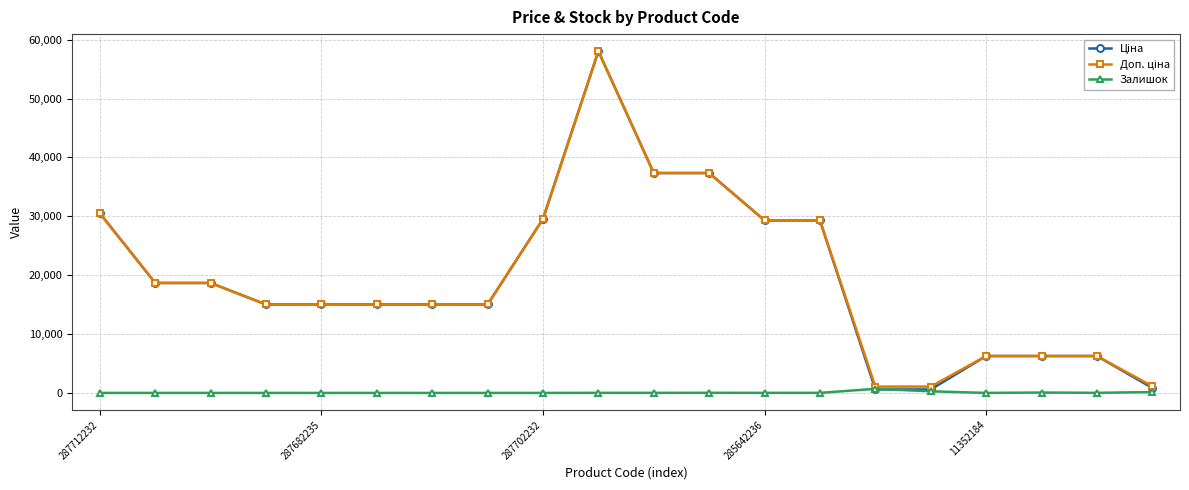

How many lines are shown in the chart?

3